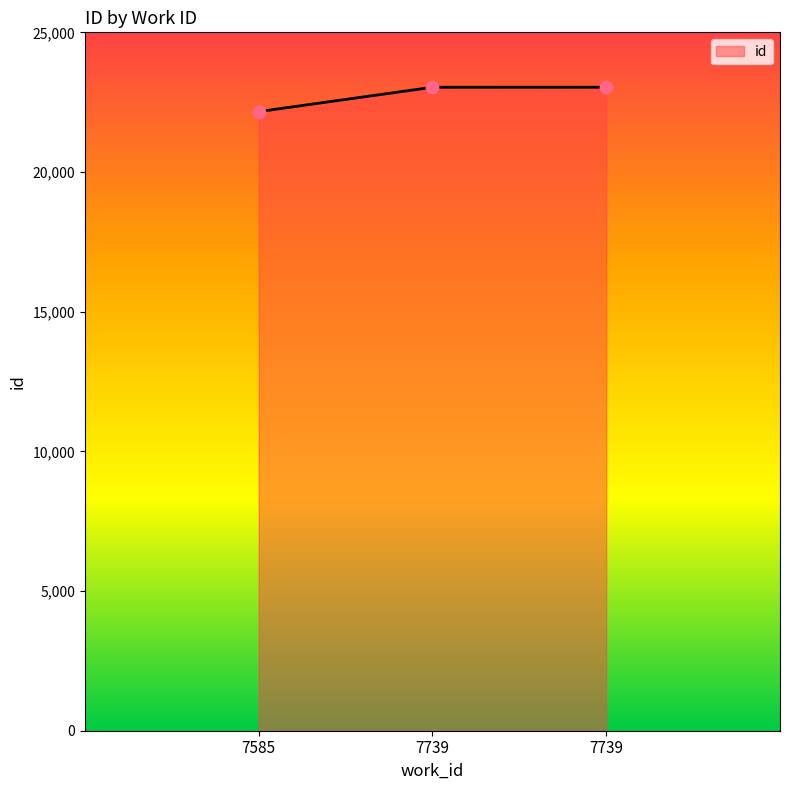

What is the change in value from 7739 to 7739?

+1